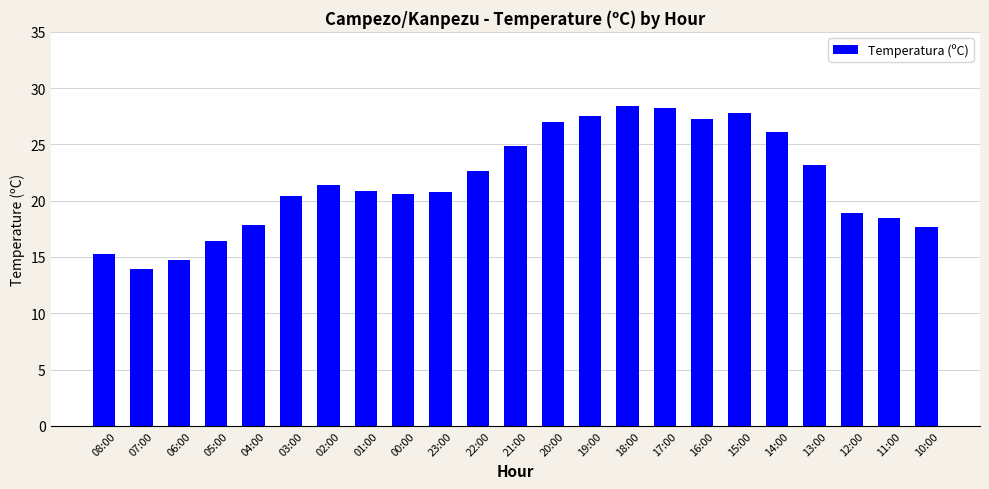

Are the bars grouped side by side (vs. stacked)?

No